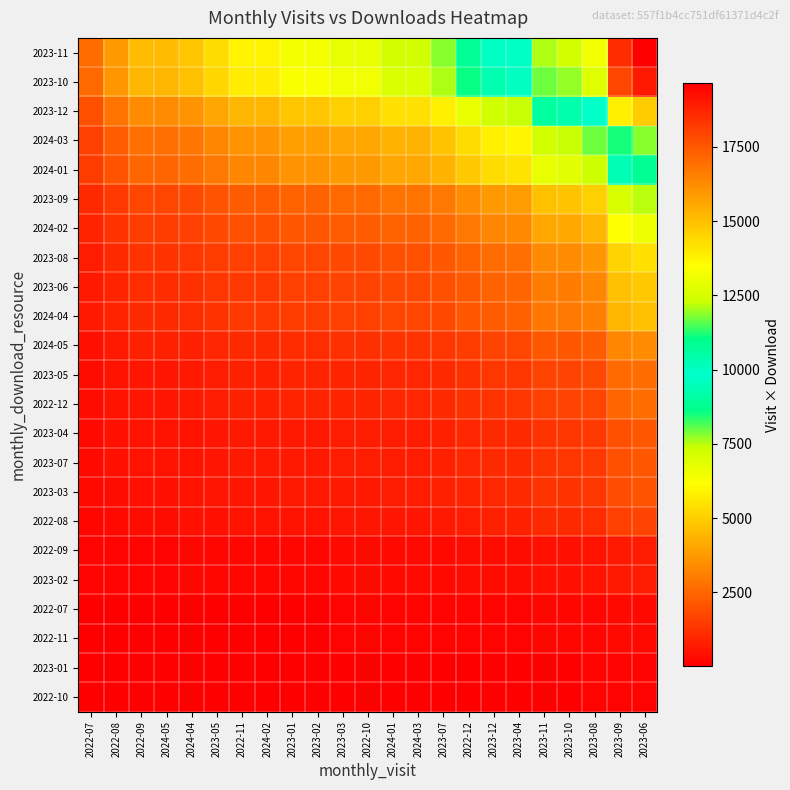

Reading left to right, what are all the values shown in this chart?

2022-10: 2022-07=20	2022-08=28	2022-09=34	2024-05=34	2024-04=36	2023-05=40	2022-11=44	2024-02=44	2023-01=48	2023-02=48	2023-03=50	2022-10=50	2024-01=54	2024-03=54	2023-07=58	2022-12=66	2023-12=72	2023-04=74	2023-11=90	2023-10=92	2023-08=98	2023-09=138	2023-06=146
2023-01: 2022-07=20	2022-08=28	2022-09=34	2024-05=34	2024-04=36	2023-05=40	2022-11=44	2024-02=44	2023-01=48	2023-02=48	2023-03=50	2022-10=50	2024-01=54	2024-03=54	2023-07=58	2022-12=66	2023-12=72	2023-04=74	2023-11=90	2023-10=92	2023-08=98	2023-09=138	2023-06=146
2022-11: 2022-07=40	2022-08=56	2022-09=68	2024-05=68	2024-04=72	2023-05=80	2022-11=88	2024-02=88	2023-01=96	2023-02=96	2023-03=100	2022-10=100	2024-01=108	2024-03=108	2023-07=116	2022-12=132	2023-12=144	2023-04=148	2023-11=180	2023-10=184	2023-08=196	2023-09=276	2023-06=292
2022-07: 2022-07=40	2022-08=56	2022-09=68	2024-05=68	2024-04=72	2023-05=80	2022-11=88	2024-02=88	2023-01=96	2023-02=96	2023-03=100	2022-10=100	2024-01=108	2024-03=108	2023-07=116	2022-12=132	2023-12=144	2023-04=148	2023-11=180	2023-10=184	2023-08=196	2023-09=276	2023-06=292
2023-02: 2022-07=100	2022-08=140	2022-09=170	2024-05=170	2024-04=180	2023-05=200	2022-11=220	2024-02=220	2023-01=240	2023-02=240	2023-03=250	2022-10=250	2024-01=270	2024-03=270	2023-07=290	2022-12=330	2023-12=360	2023-04=370	2023-11=450	2023-10=460	2023-08=490	2023-09=690	2023-06=730
2022-09: 2022-07=100	2022-08=140	2022-09=170	2024-05=170	2024-04=180	2023-05=200	2022-11=220	2024-02=220	2023-01=240	2023-02=240	2023-03=250	2022-10=250	2024-01=270	2024-03=270	2023-07=290	2022-12=330	2023-12=360	2023-04=370	2023-11=450	2023-10=460	2023-08=490	2023-09=690	2023-06=730
2022-08: 2022-07=230	2022-08=322	2022-09=391	2024-05=391	2024-04=414	2023-05=460	2022-11=506	2024-02=506	2023-01=552	2023-02=552	2023-03=575	2022-10=575	2024-01=621	2024-03=621	2023-07=667	2022-12=759	2023-12=828	2023-04=851	2023-11=1035	2023-10=1058	2023-08=1127	2023-09=1587	2023-06=1679
2023-03: 2022-07=280	2022-08=392	2022-09=476	2024-05=476	2024-04=504	2023-05=560	2022-11=616	2024-02=616	2023-01=672	2023-02=672	2023-03=700	2022-10=700	2024-01=756	2024-03=756	2023-07=812	2022-12=924	2023-12=1008	2023-04=1036	2023-11=1260	2023-10=1288	2023-08=1372	2023-09=1932	2023-06=2044
2023-07: 2022-07=290	2022-08=406	2022-09=493	2024-05=493	2024-04=522	2023-05=580	2022-11=638	2024-02=638	2023-01=696	2023-02=696	2023-03=725	2022-10=725	2024-01=783	2024-03=783	2023-07=841	2022-12=957	2023-12=1044	2023-04=1073	2023-11=1305	2023-10=1334	2023-08=1421	2023-09=2001	2023-06=2117
2023-04: 2022-07=290	2022-08=406	2022-09=493	2024-05=493	2024-04=522	2023-05=580	2022-11=638	2024-02=638	2023-01=696	2023-02=696	2023-03=725	2022-10=725	2024-01=783	2024-03=783	2023-07=841	2022-12=957	2023-12=1044	2023-04=1073	2023-11=1305	2023-10=1334	2023-08=1421	2023-09=2001	2023-06=2117
2022-12: 2022-07=360	2022-08=504	2022-09=612	2024-05=612	2024-04=648	2023-05=720	2022-11=792	2024-02=792	2023-01=864	2023-02=864	2023-03=900	2022-10=900	2024-01=972	2024-03=972	2023-07=1044	2022-12=1188	2023-12=1296	2023-04=1332	2023-11=1620	2023-10=1656	2023-08=1764	2023-09=2484	2023-06=2628
2023-05: 2022-07=370	2022-08=518	2022-09=629	2024-05=629	2024-04=666	2023-05=740	2022-11=814	2024-02=814	2023-01=888	2023-02=888	2023-03=925	2022-10=925	2024-01=999	2024-03=999	2023-07=1073	2022-12=1221	2023-12=1332	2023-04=1369	2023-11=1665	2023-10=1702	2023-08=1813	2023-09=2553	2023-06=2701
2024-05: 2022-07=470	2022-08=658	2022-09=799	2024-05=799	2024-04=846	2023-05=940	2022-11=1034	2024-02=1034	2023-01=1128	2023-02=1128	2023-03=1175	2022-10=1175	2024-01=1269	2024-03=1269	2023-07=1363	2022-12=1551	2023-12=1692	2023-04=1739	2023-11=2115	2023-10=2162	2023-08=2303	2023-09=3243	2023-06=3431
2024-04: 2022-07=640	2022-08=896	2022-09=1088	2024-05=1088	2024-04=1152	2023-05=1280	2022-11=1408	2024-02=1408	2023-01=1536	2023-02=1536	2023-03=1600	2022-10=1600	2024-01=1728	2024-03=1728	2023-07=1856	2022-12=2112	2023-12=2304	2023-04=2368	2023-11=2880	2023-10=2944	2023-08=3136	2023-09=4416	2023-06=4672
2023-06: 2022-07=670	2022-08=938	2022-09=1139	2024-05=1139	2024-04=1206	2023-05=1340	2022-11=1474	2024-02=1474	2023-01=1608	2023-02=1608	2023-03=1675	2022-10=1675	2024-01=1809	2024-03=1809	2023-07=1943	2022-12=2211	2023-12=2412	2023-04=2479	2023-11=3015	2023-10=3082	2023-08=3283	2023-09=4623	2023-06=4891
2023-08: 2022-07=740	2022-08=1036	2022-09=1258	2024-05=1258	2024-04=1332	2023-05=1480	2022-11=1628	2024-02=1628	2023-01=1776	2023-02=1776	2023-03=1850	2022-10=1850	2024-01=1998	2024-03=1998	2023-07=2146	2022-12=2442	2023-12=2664	2023-04=2738	2023-11=3330	2023-10=3404	2023-08=3626	2023-09=5106	2023-06=5402
2024-02: 2022-07=900	2022-08=1260	2022-09=1530	2024-05=1530	2024-04=1620	2023-05=1800	2022-11=1980	2024-02=1980	2023-01=2160	2023-02=2160	2023-03=2250	2022-10=2250	2024-01=2430	2024-03=2430	2023-07=2610	2022-12=2970	2023-12=3240	2023-04=3330	2023-11=4050	2023-10=4140	2023-08=4410	2023-09=6210	2023-06=6570
2023-09: 2022-07=1030	2022-08=1442	2022-09=1751	2024-05=1751	2024-04=1854	2023-05=2060	2022-11=2266	2024-02=2266	2023-01=2472	2023-02=2472	2023-03=2575	2022-10=2575	2024-01=2781	2024-03=2781	2023-07=2987	2022-12=3399	2023-12=3708	2023-04=3811	2023-11=4635	2023-10=4738	2023-08=5047	2023-09=7107	2023-06=7519
2024-01: 2022-07=1490	2022-08=2086	2022-09=2533	2024-05=2533	2024-04=2682	2023-05=2980	2022-11=3278	2024-02=3278	2023-01=3576	2023-02=3576	2023-03=3725	2022-10=3725	2024-01=4023	2024-03=4023	2023-07=4321	2022-12=4917	2023-12=5364	2023-04=5513	2023-11=6705	2023-10=6854	2023-08=7301	2023-09=10281	2023-06=10877
2024-03: 2022-07=1620	2022-08=2268	2022-09=2754	2024-05=2754	2024-04=2916	2023-05=3240	2022-11=3564	2024-02=3564	2023-01=3888	2023-02=3888	2023-03=4050	2022-10=4050	2024-01=4374	2024-03=4374	2023-07=4698	2022-12=5346	2023-12=5832	2023-04=5994	2023-11=7290	2023-10=7452	2023-08=7938	2023-09=11178	2023-06=11826
2023-12: 2022-07=2010	2022-08=2814	2022-09=3417	2024-05=3417	2024-04=3618	2023-05=4020	2022-11=4422	2024-02=4422	2023-01=4824	2023-02=4824	2023-03=5025	2022-10=5025	2024-01=5427	2024-03=5427	2023-07=5829	2022-12=6633	2023-12=7236	2023-04=7437	2023-11=9045	2023-10=9246	2023-08=9849	2023-09=13869	2023-06=14673
2023-10: 2022-07=2600	2022-08=3640	2022-09=4420	2024-05=4420	2024-04=4680	2023-05=5200	2022-11=5720	2024-02=5720	2023-01=6240	2023-02=6240	2023-03=6500	2022-10=6500	2024-01=7020	2024-03=7020	2023-07=7540	2022-12=8580	2023-12=9360	2023-04=9620	2023-11=11700	2023-10=11960	2023-08=12740	2023-09=17940	2023-06=18980
2023-11: 2022-07=2690	2022-08=3766	2022-09=4573	2024-05=4573	2024-04=4842	2023-05=5380	2022-11=5918	2024-02=5918	2023-01=6456	2023-02=6456	2023-03=6725	2022-10=6725	2024-01=7263	2024-03=7263	2023-07=7801	2022-12=8877	2023-12=9684	2023-04=9953	2023-11=12105	2023-10=12374	2023-08=13181	2023-09=18561	2023-06=19637